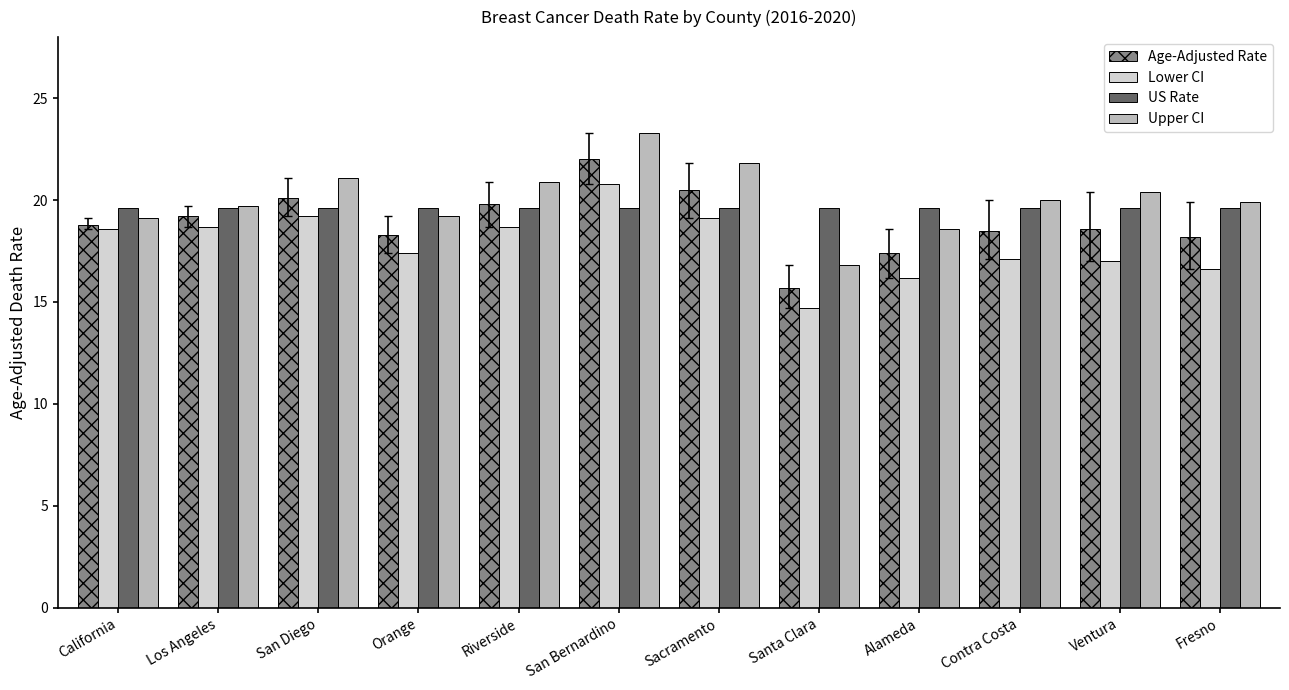

Which series has the largest range (max minus min)?

Upper CI